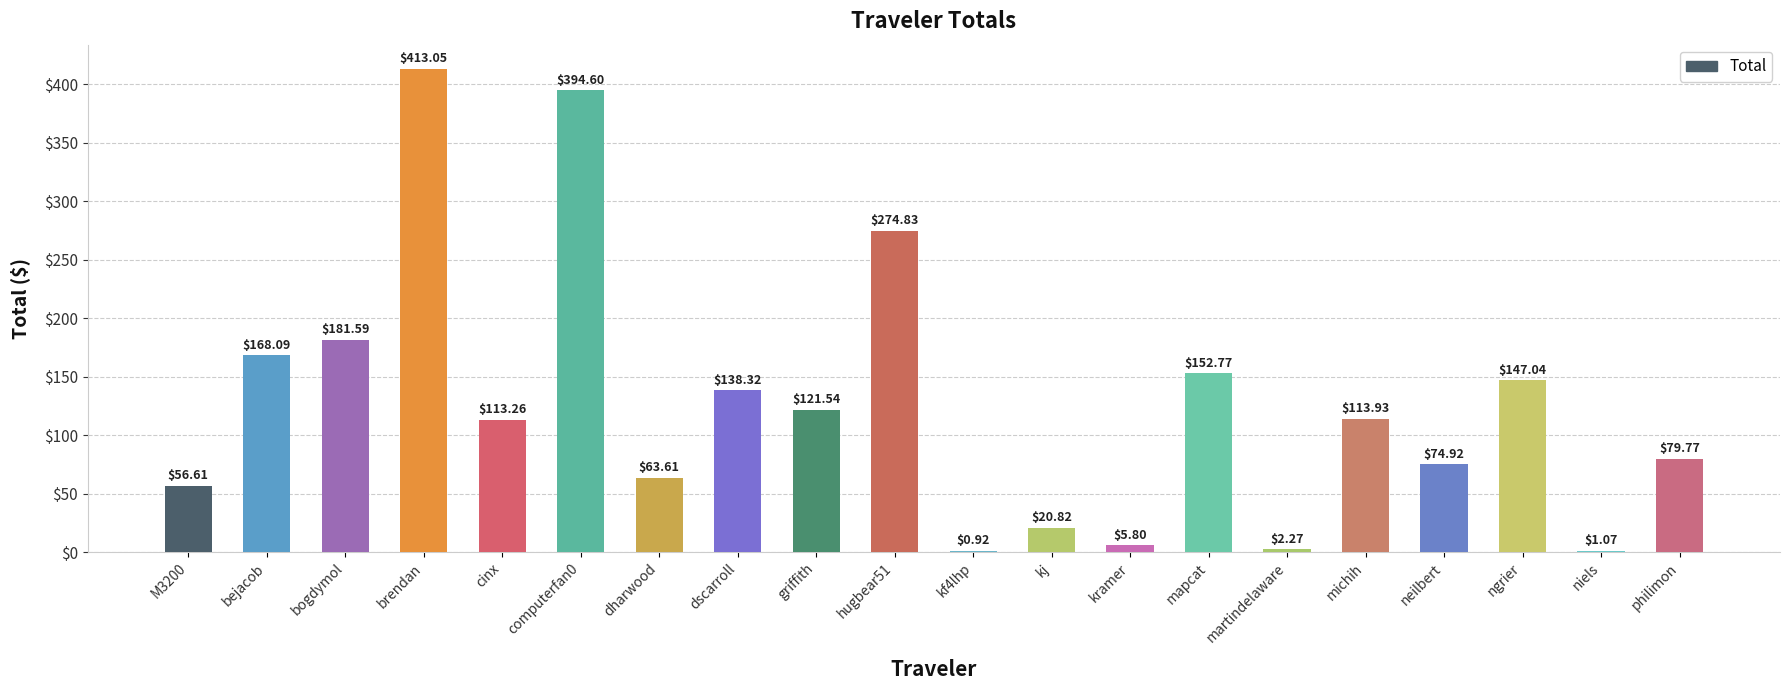

What is the sum of all values?

2524.8